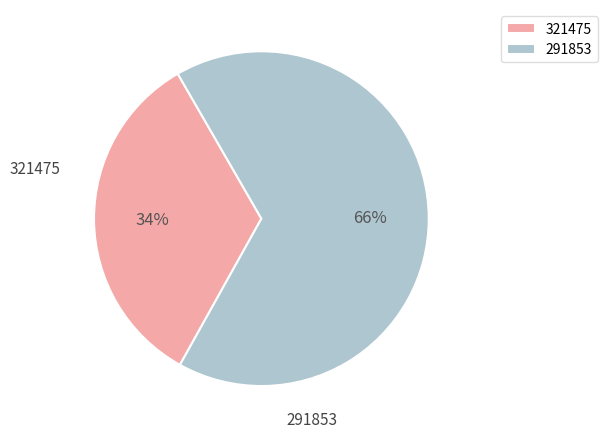

To the nearest percent, what is the average slice percentage?

50%